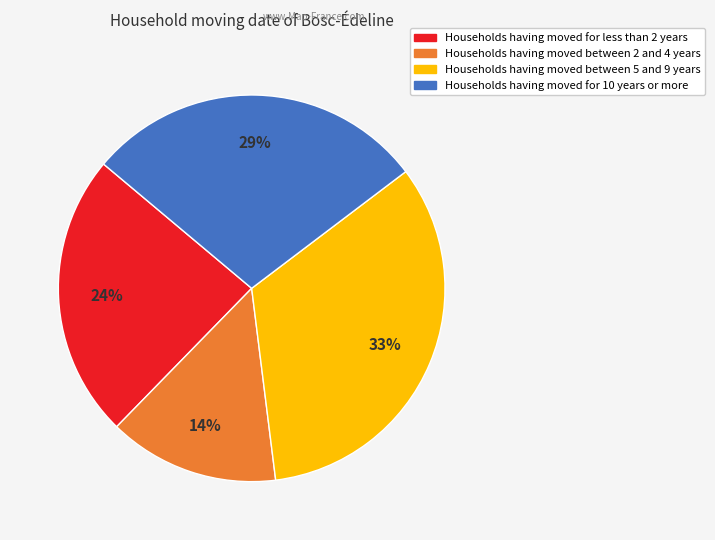

Is there any slice that represents more than half of the pie?

No